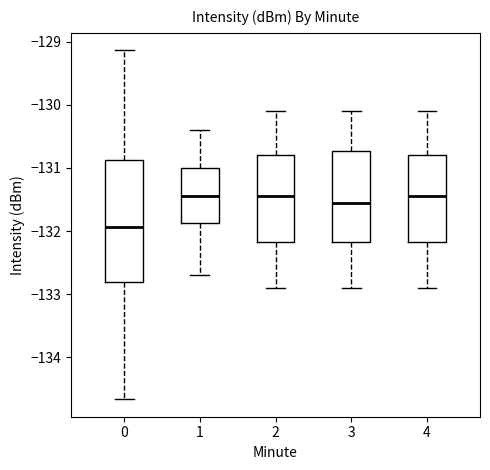

Which box is the tallest, from its lower edge to its upper edge?

0